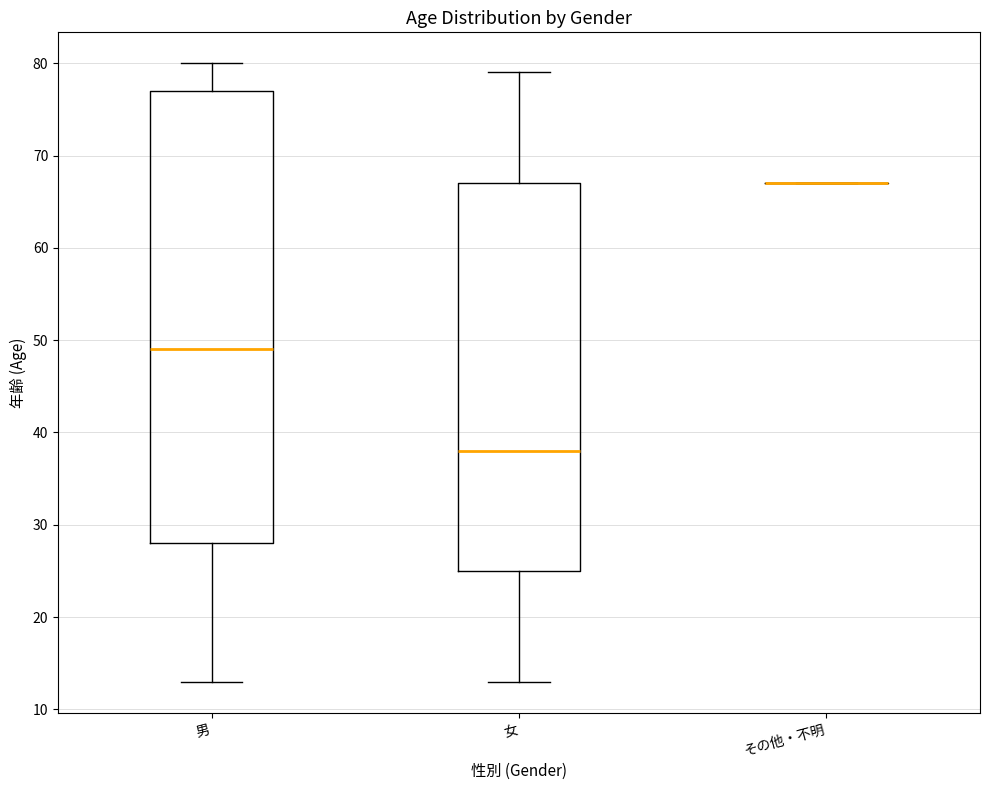

Comparing the boxes themselves (not the whiskers), which one is the tallest?

男